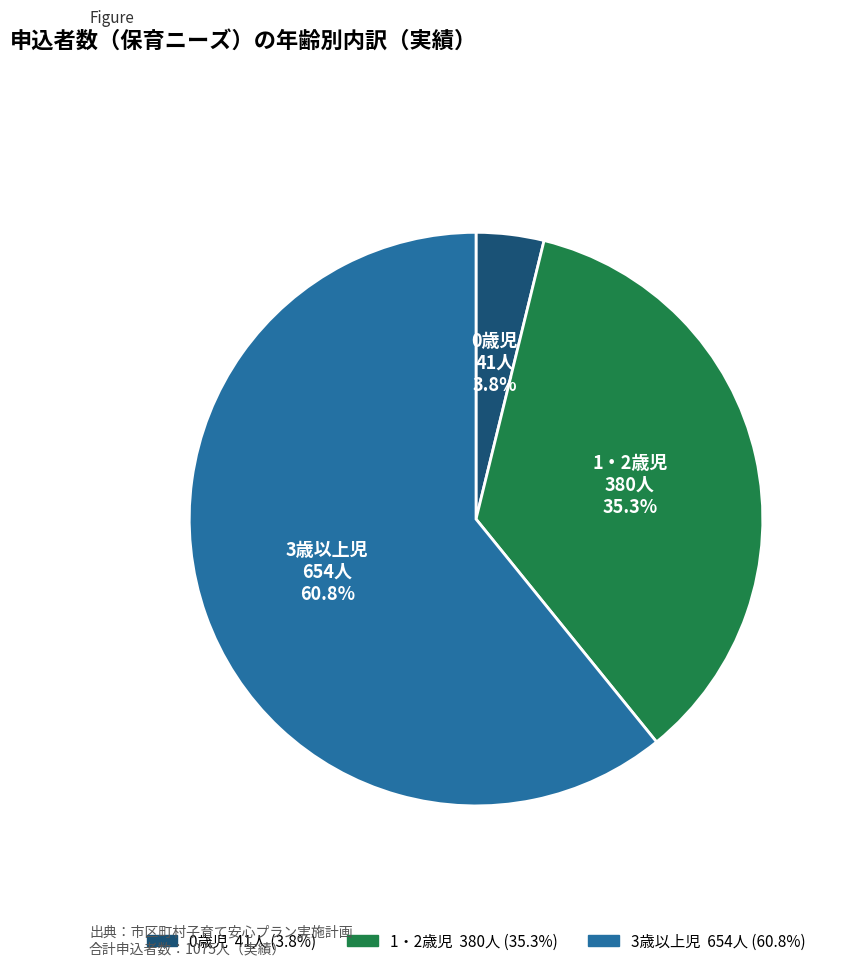

To the nearest percent, what is the difference between the largest and smallest slice percentages?

57%